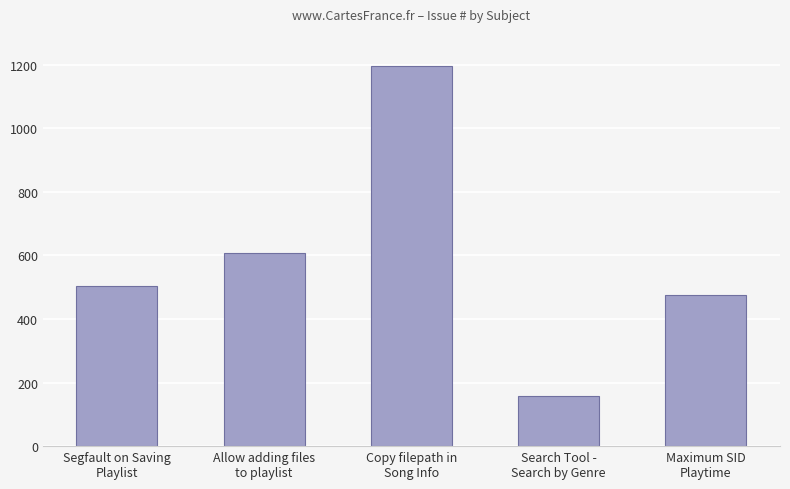

What is the minimum value shown in the chart?

158